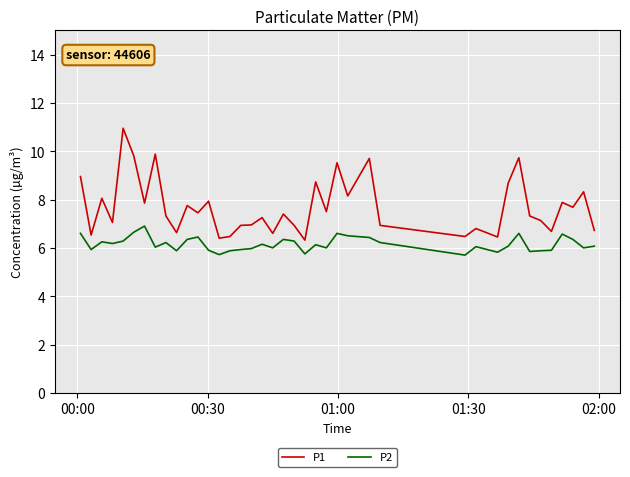

True or false: P1 and P2 intersect in this chart.

False